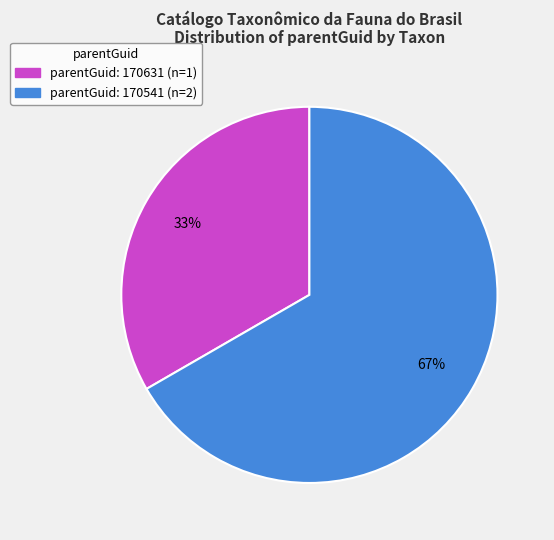

To the nearest percent, what portion does parentGuid: 170541 (n=2) represent?

67%